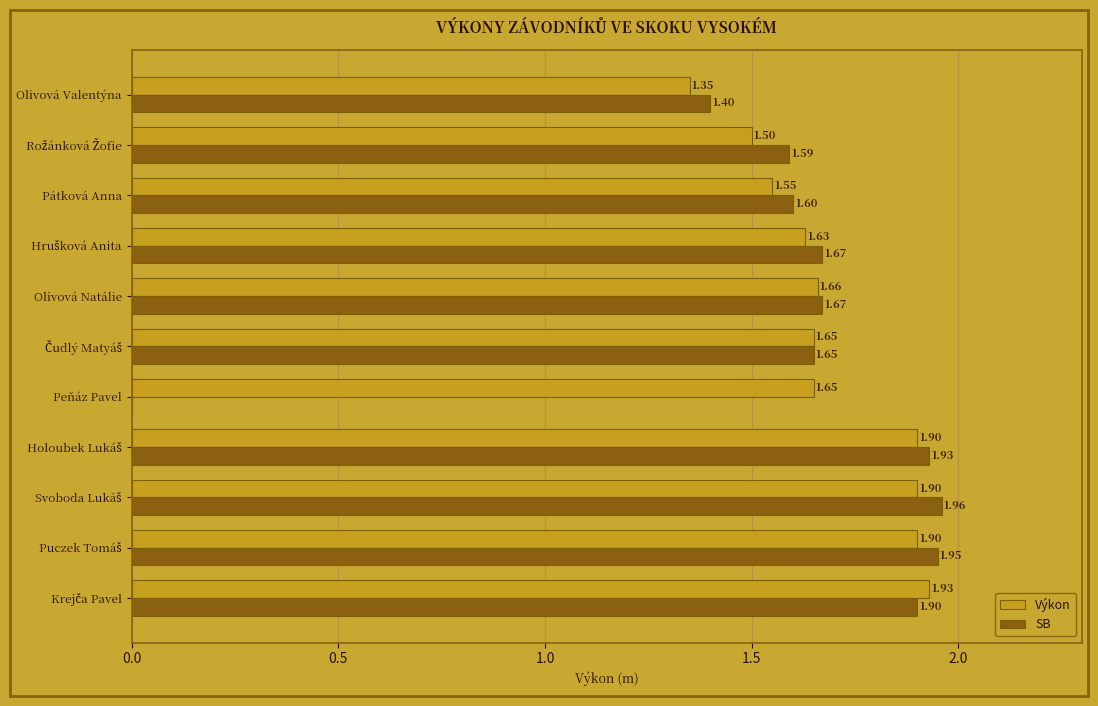

What is the sum of all Výkon values?

18.6